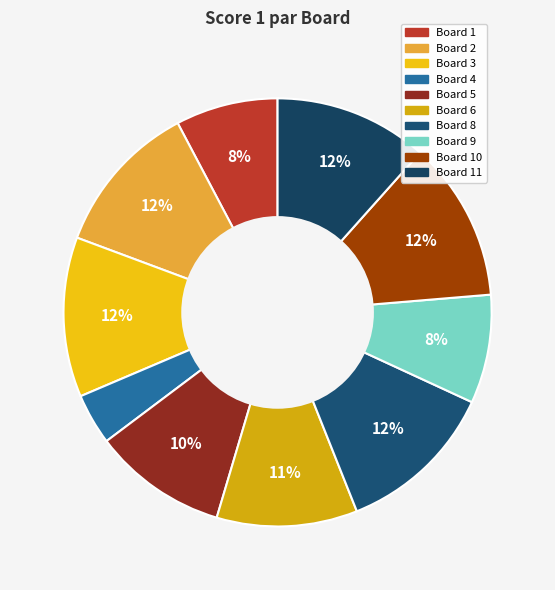

Does any single category account for the majority?

No